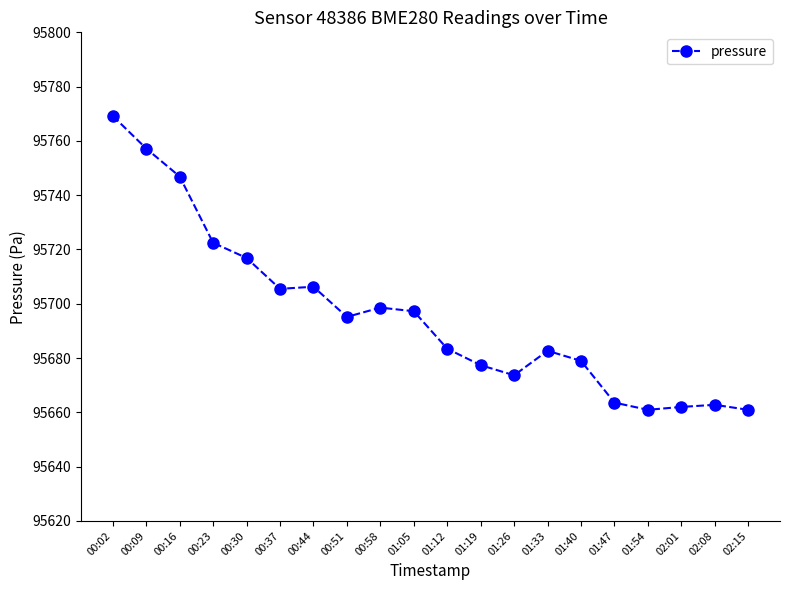

True or false: the data has more than 2 interior local peaks.

True